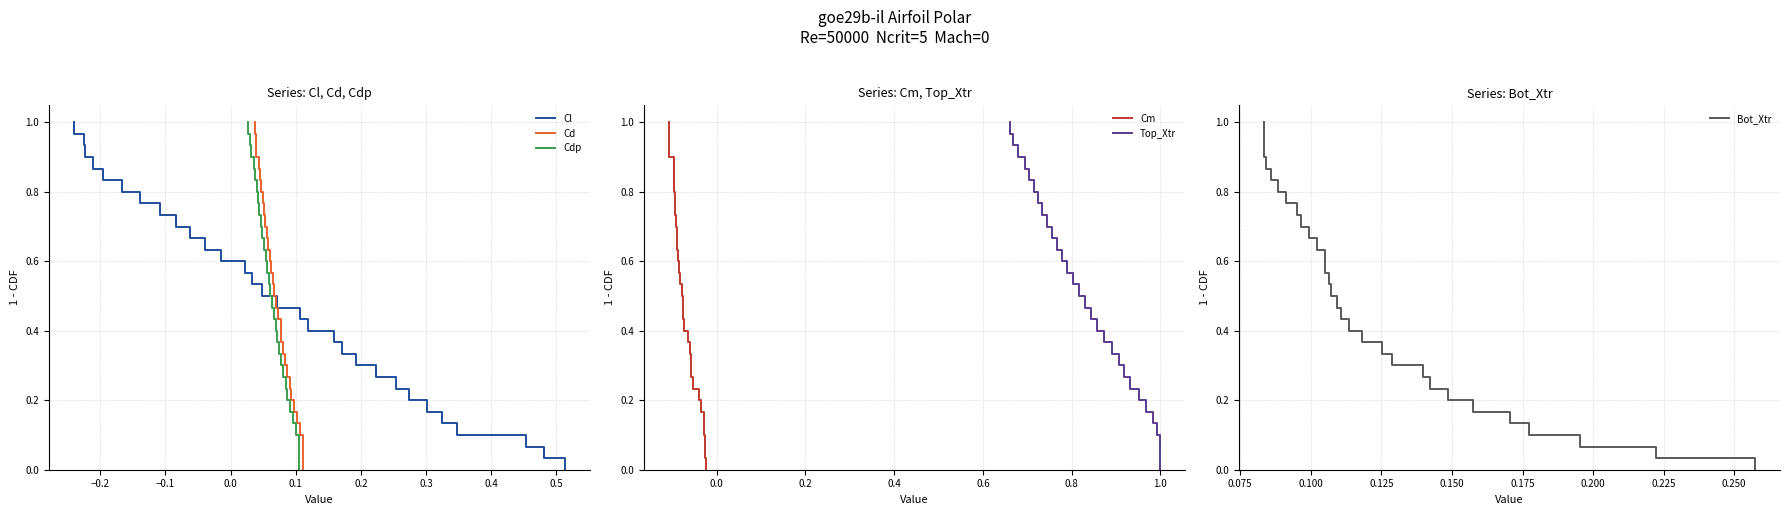

True or false: Cm has more than 2 interior local peaks.

False